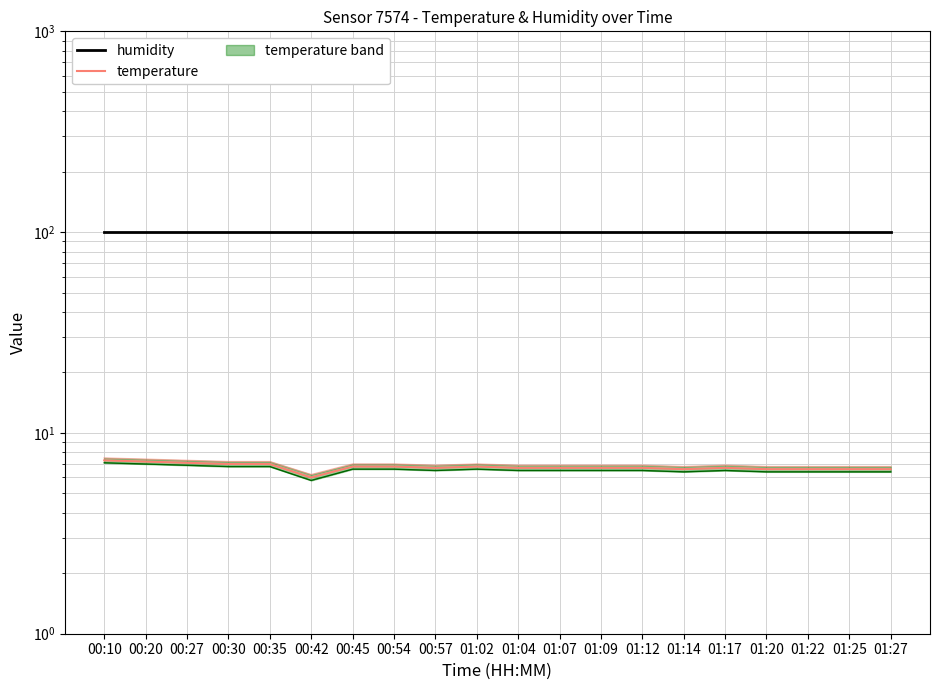

What is the approximate value of temperature at 01:27?

6.6